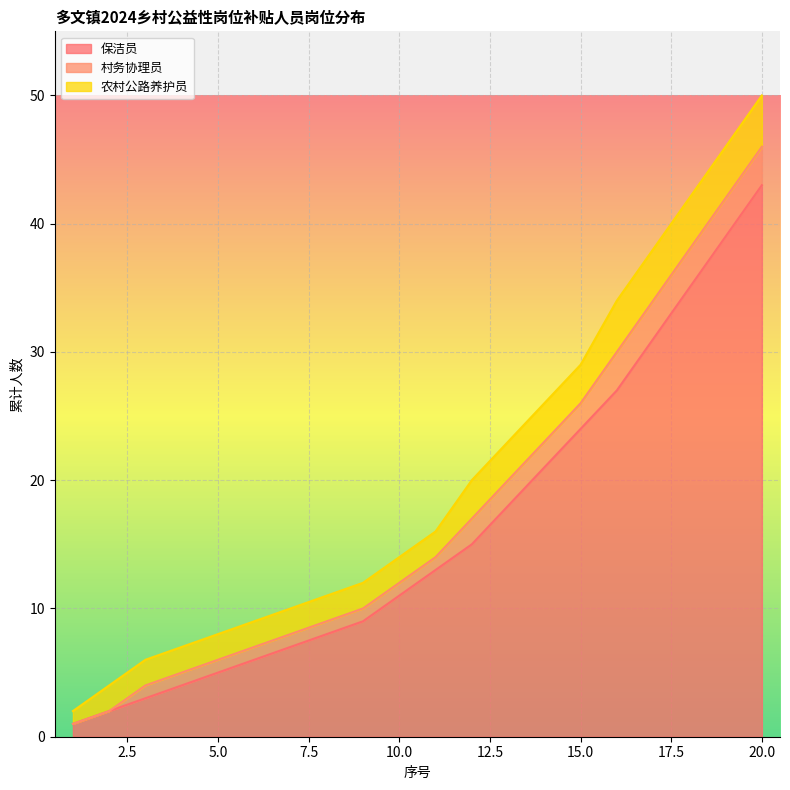

At which category is the sum across all series the highest?

20.0